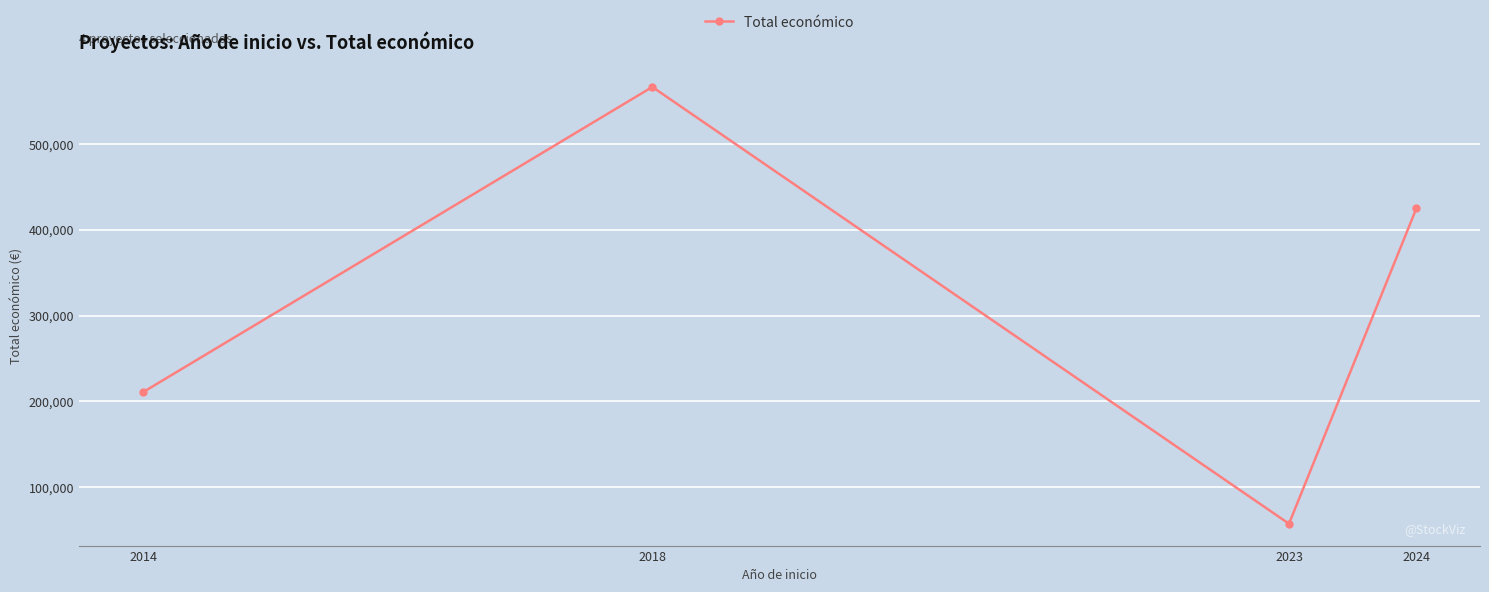

Where does the data first go above 424720?

2018